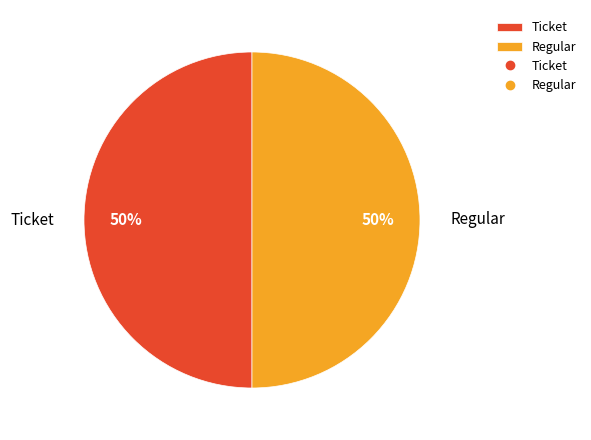

True or false: Ticket accounts for 50% of the total.

True